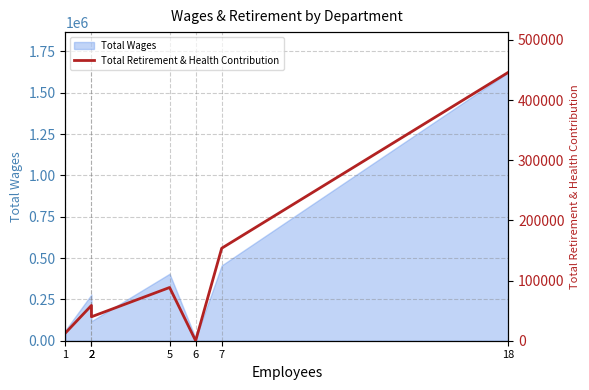

What is the difference between the maximum and minimum values?

446148